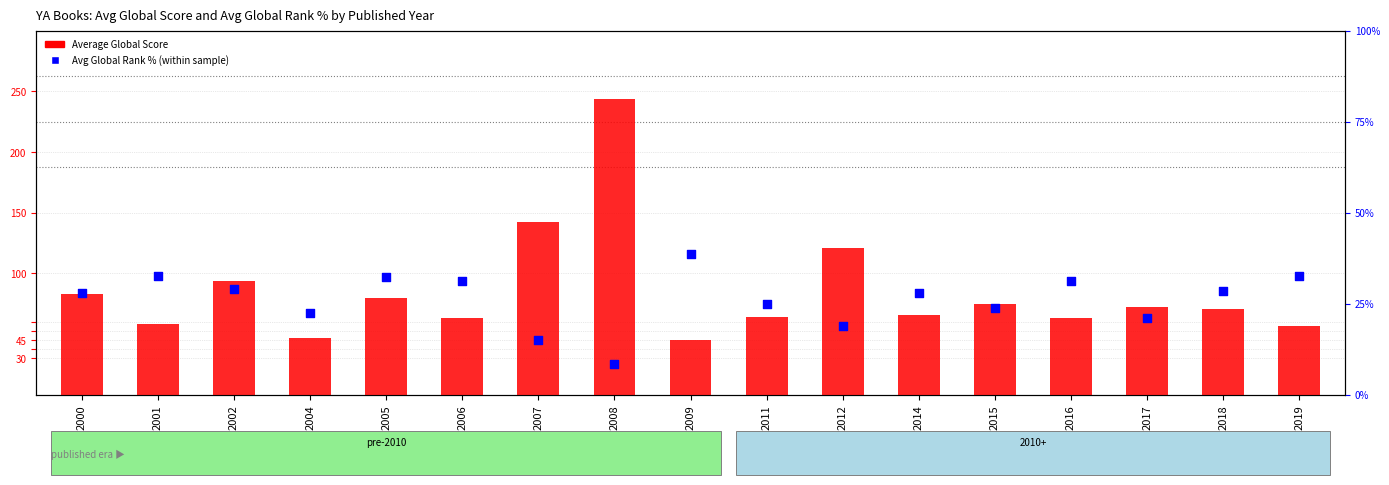

Which series has the widest spread of Y values?

Average Global Score